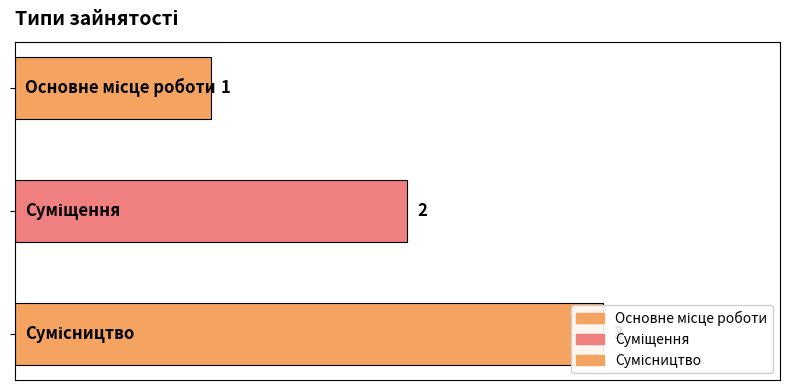

What is the value of the 2nd bar from the left?

2